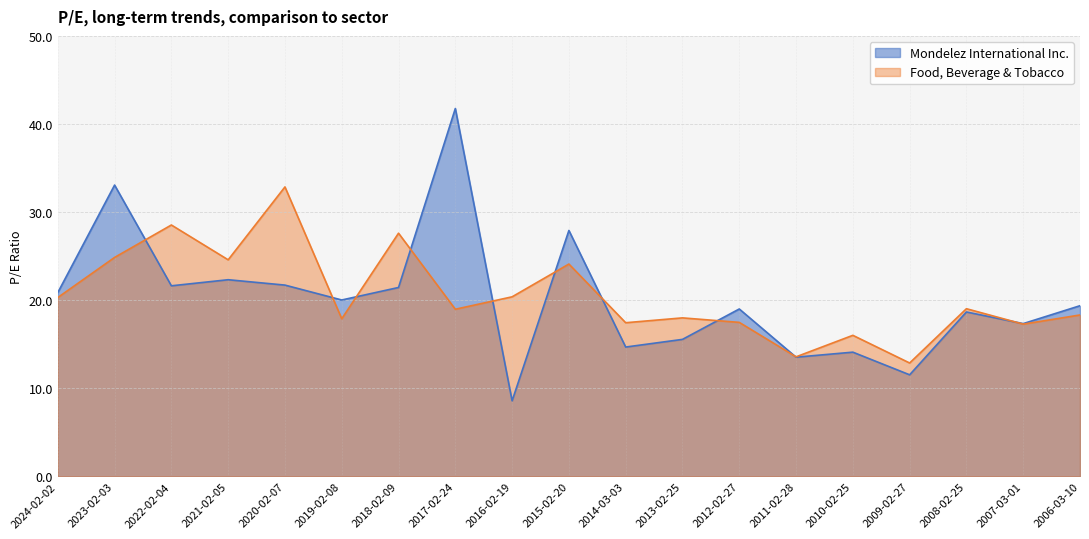

At which category is the sum across all series the highest?

2017-02-24